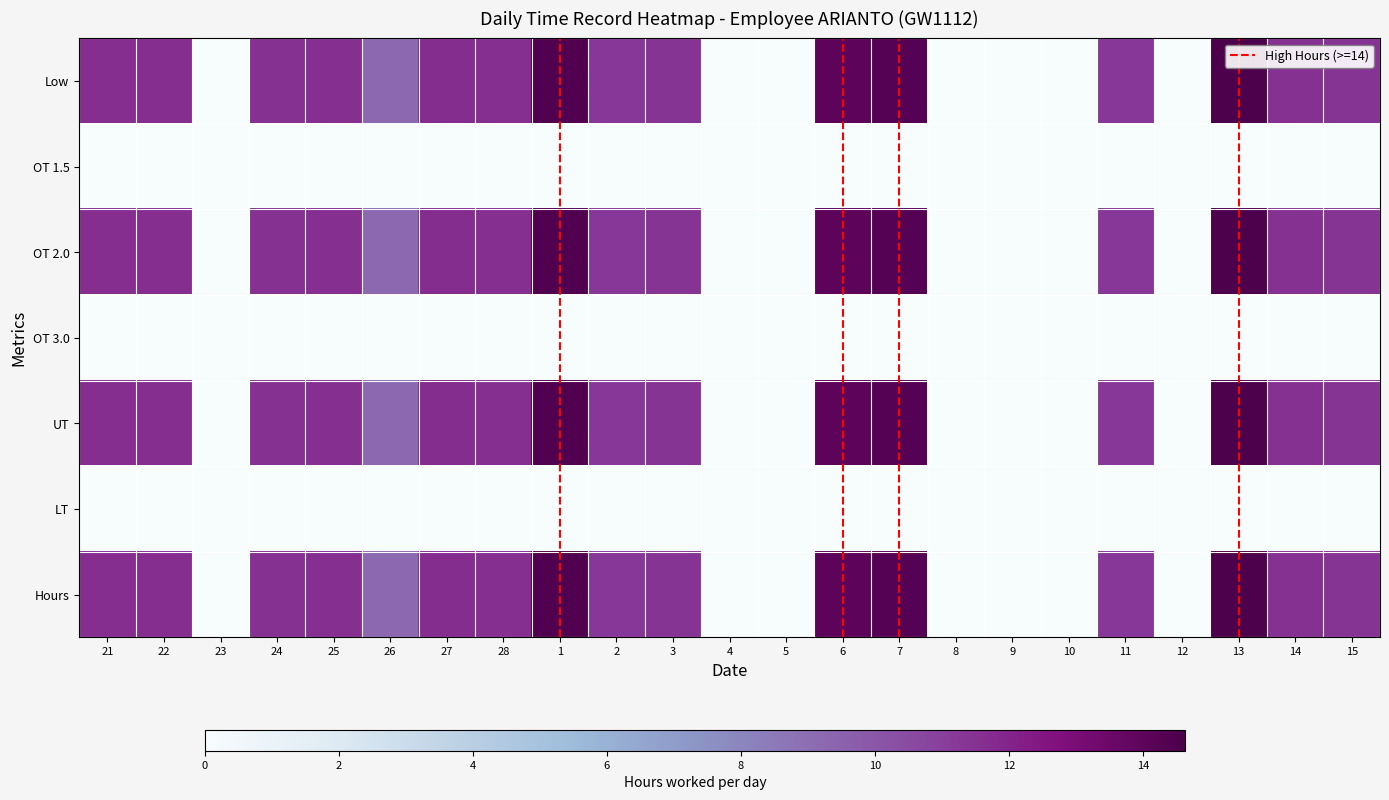

List the series in order of their peak value, highest first.

Low, OT 2.0, UT, Hours, OT 1.5, OT 3.0, LT